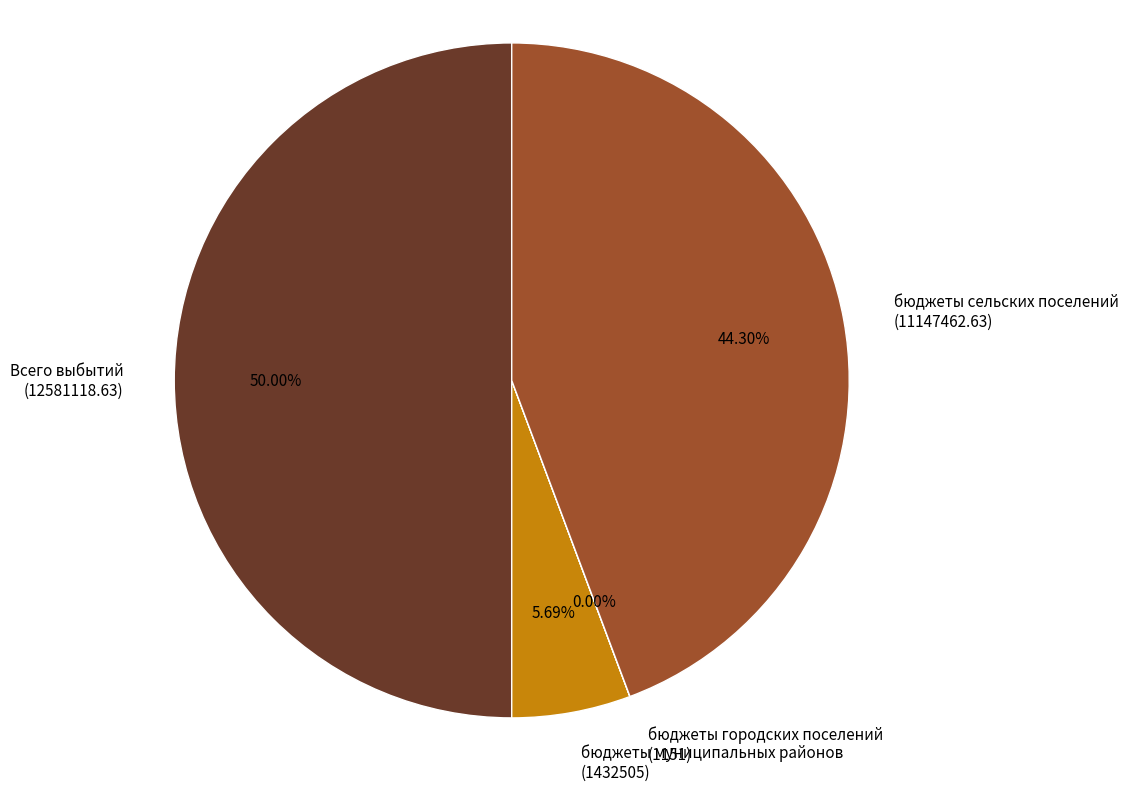

To the nearest percent, what is the average slice percentage?

25%